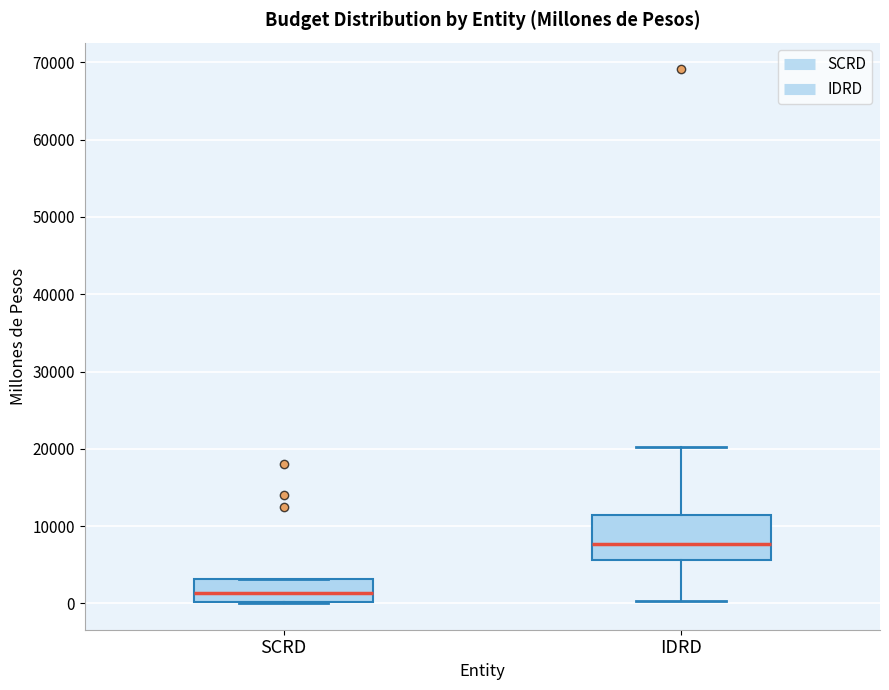

Which box is the tallest, from its lower edge to its upper edge?

IDRD